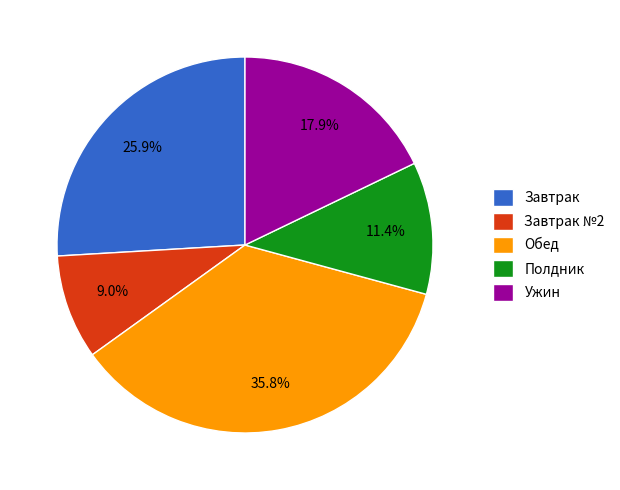

What is the smallest slice in the pie chart?

Завтрак №2